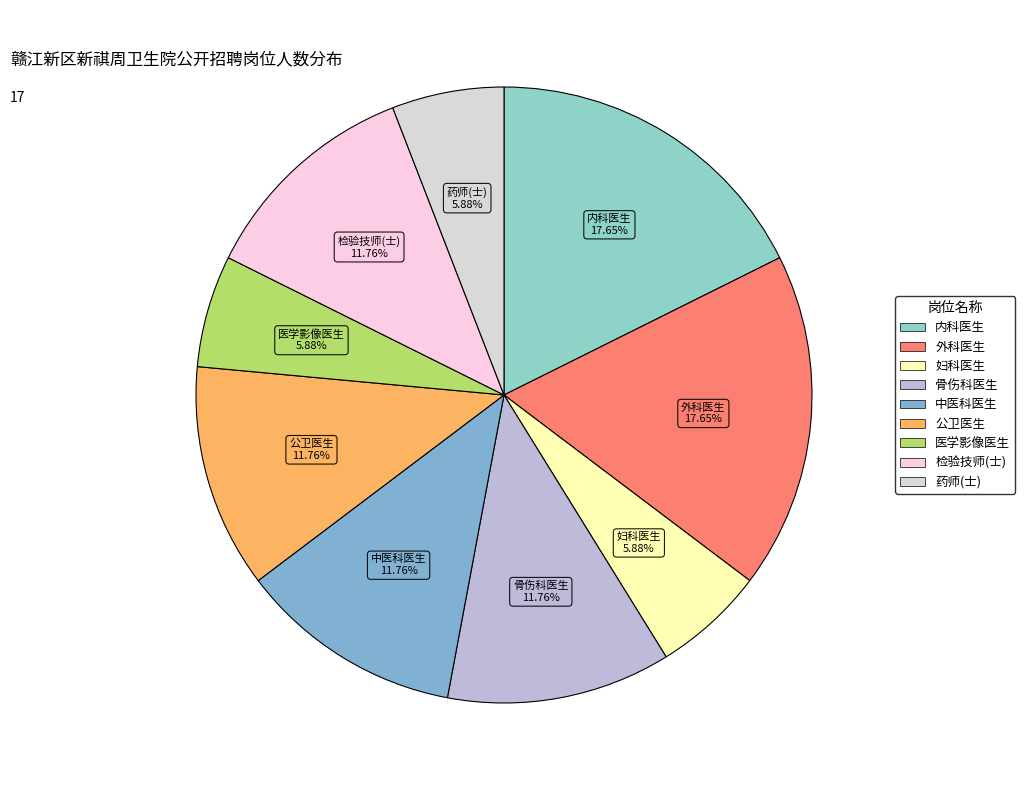

Is 公卫医生 the majority of the pie?

No